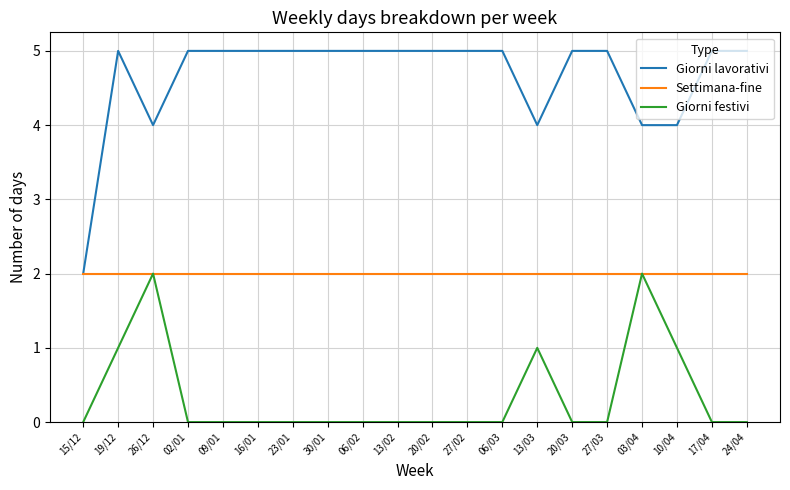

True or false: Giorni lavorativi and Giorni festivi cross at least once.

False